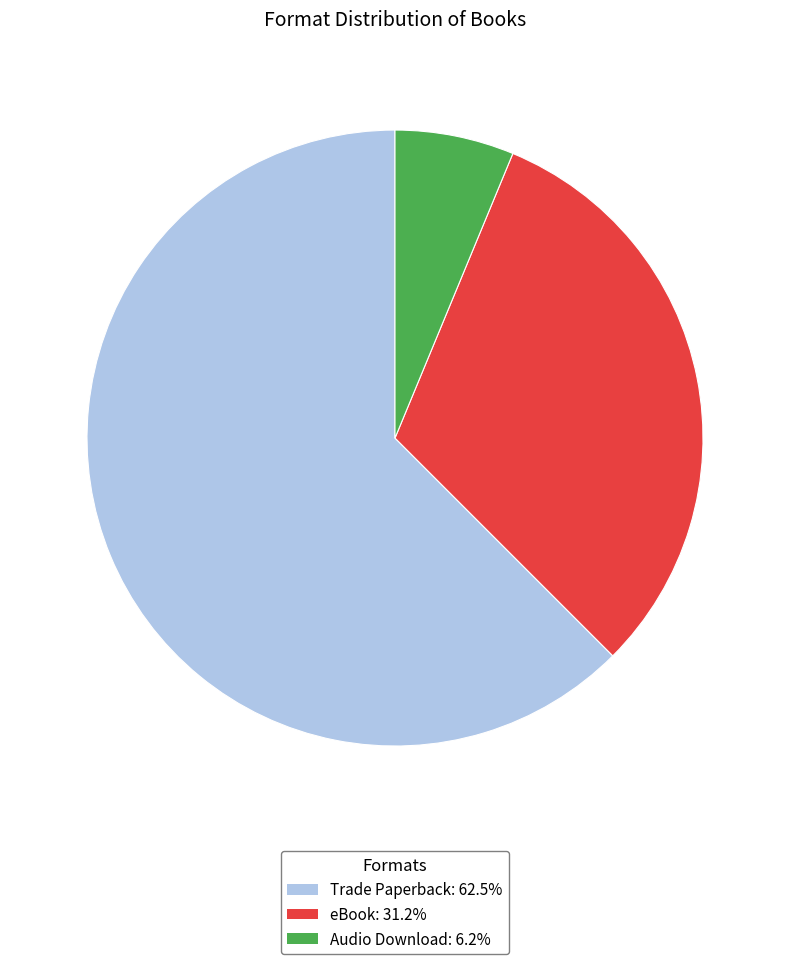

Which slice is the smallest?

Audio Download